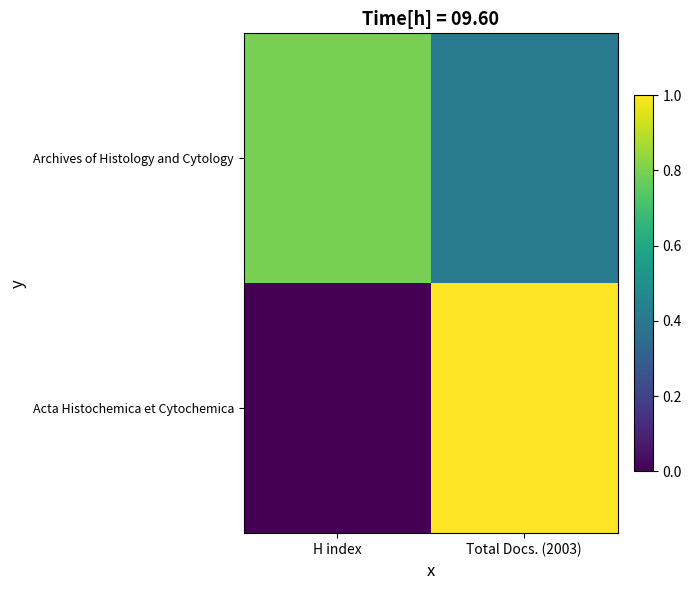

Which series has the largest total across all categories?

Archives of Histology and Cytology